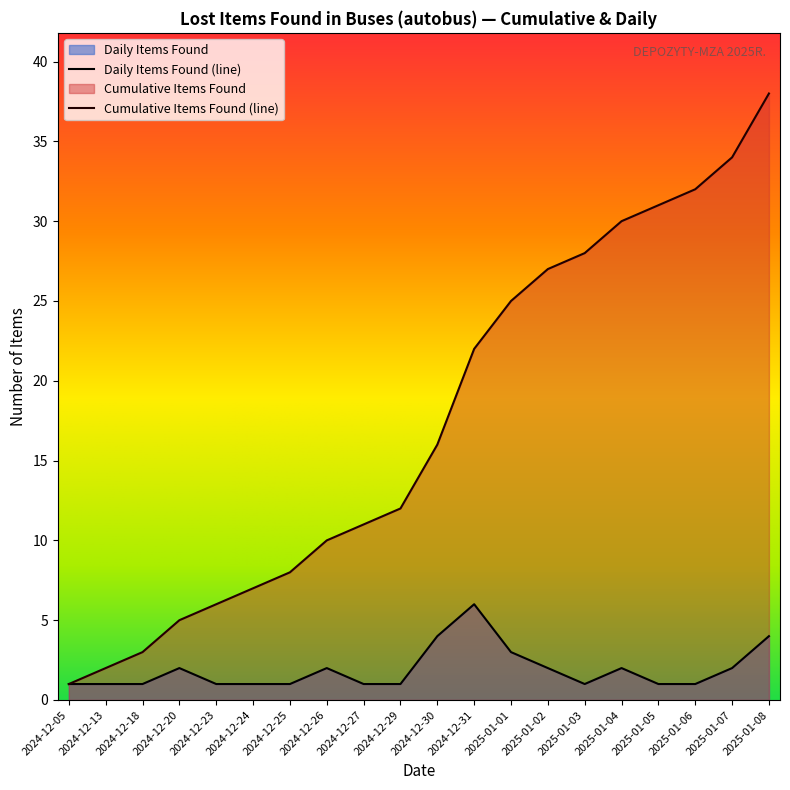

Count the number of data series in this chart.

2